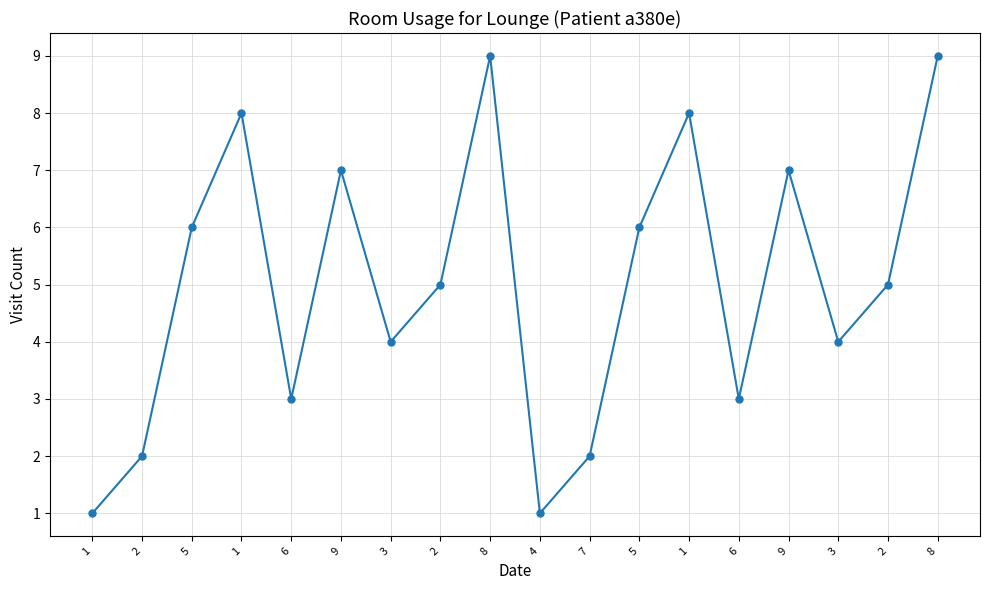

Where is the data nearest to the value 5?

2